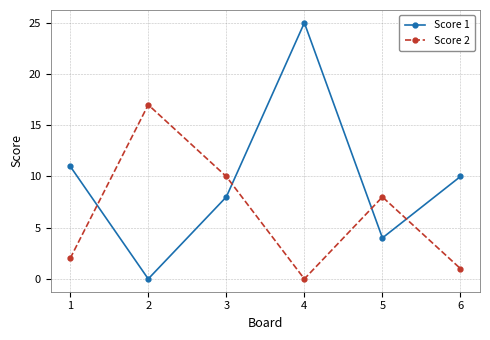

Reading left to right, what are all the values shown in this chart?

Score 1: 11	0	8	25	4	10
Score 2: 2	17	10	0	8	1